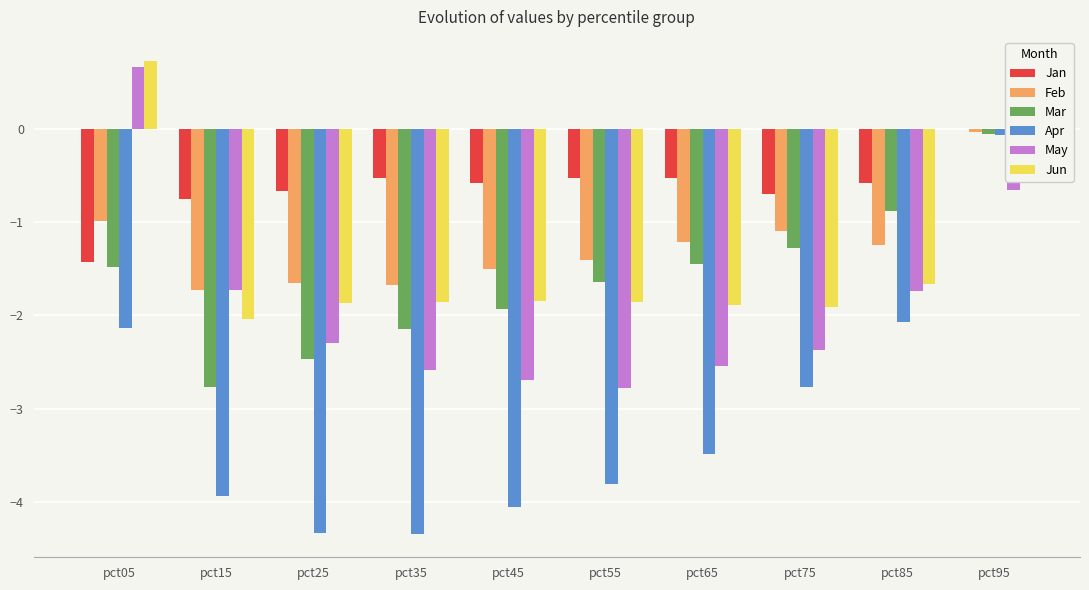

What is the total value across all series at pct15?

-12.9